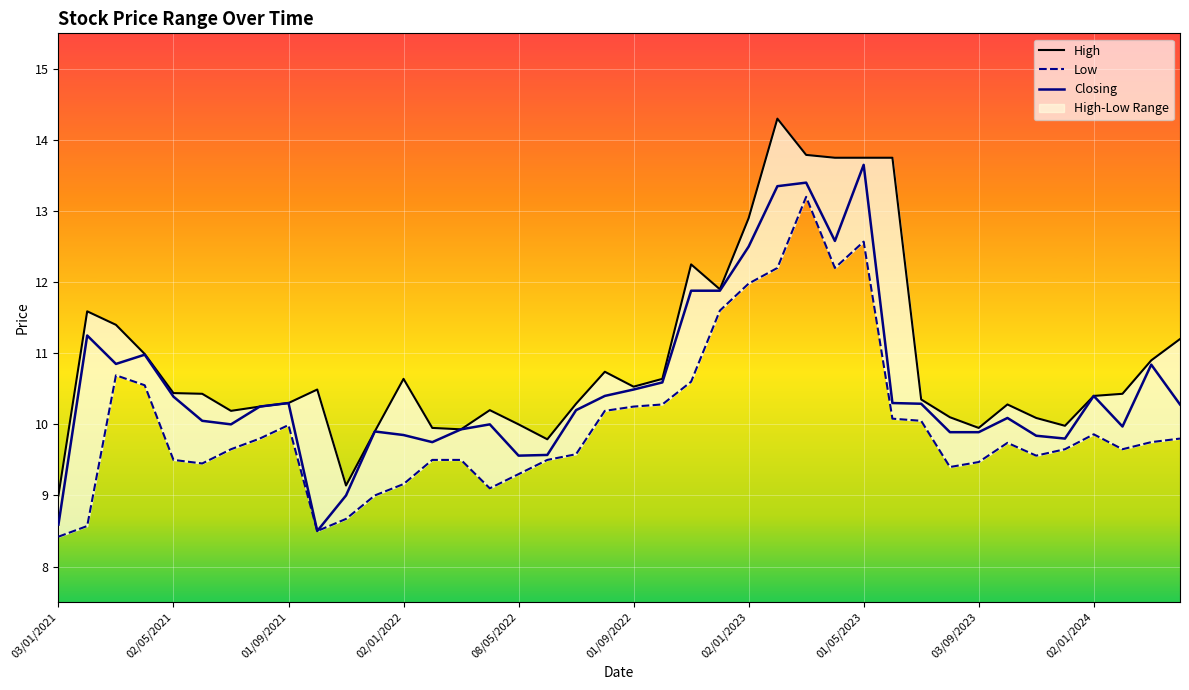

How many data points does each series have?

40